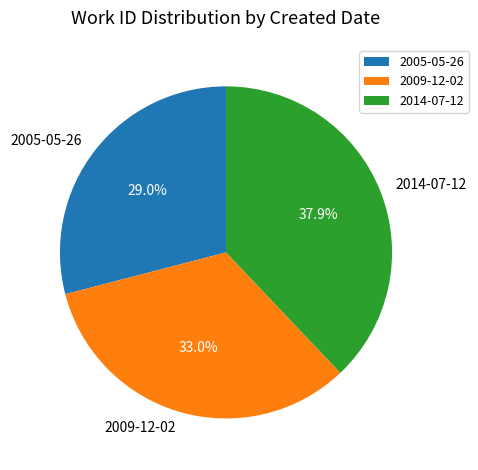

Is it true that 2009-12-02 is 46% of the pie?

False